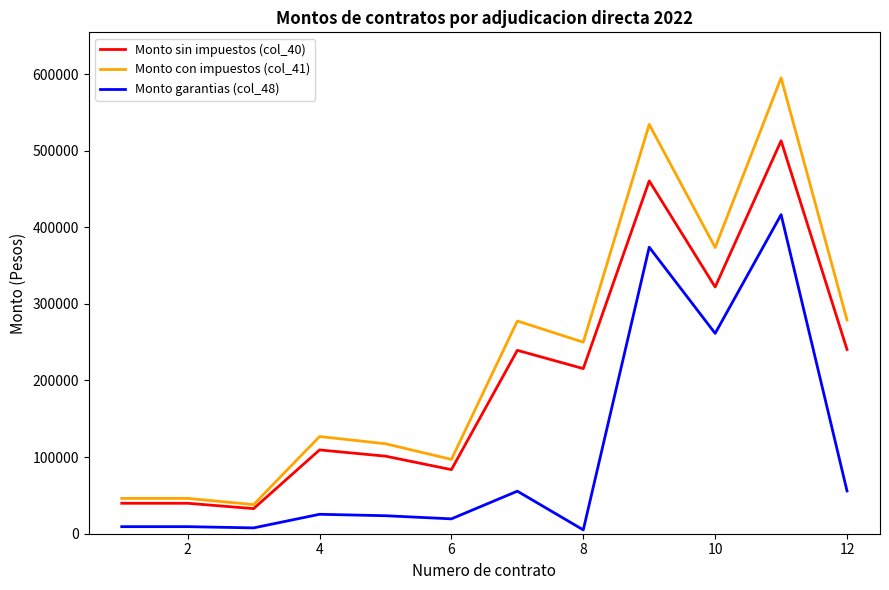

Which series has the largest total across all categories?

Monto con impuestos (col_41)